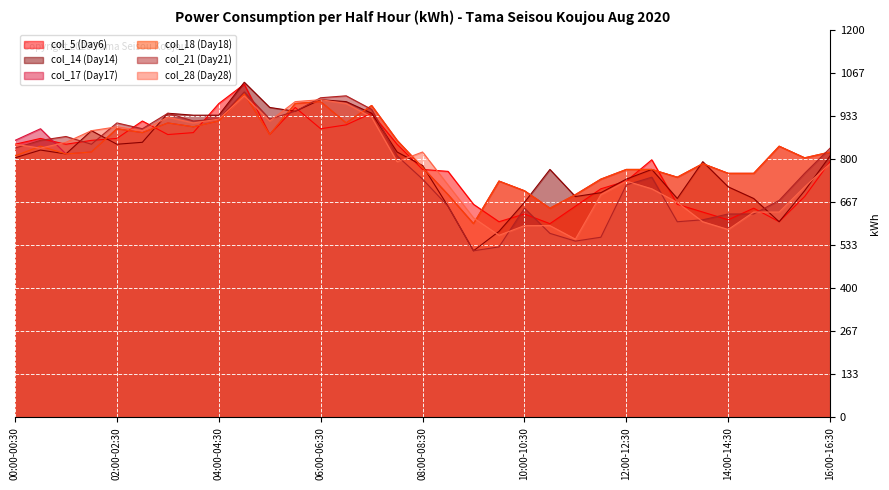

Is it true that col_18 (Day18) equals 858 at 07:30-08:00?

True